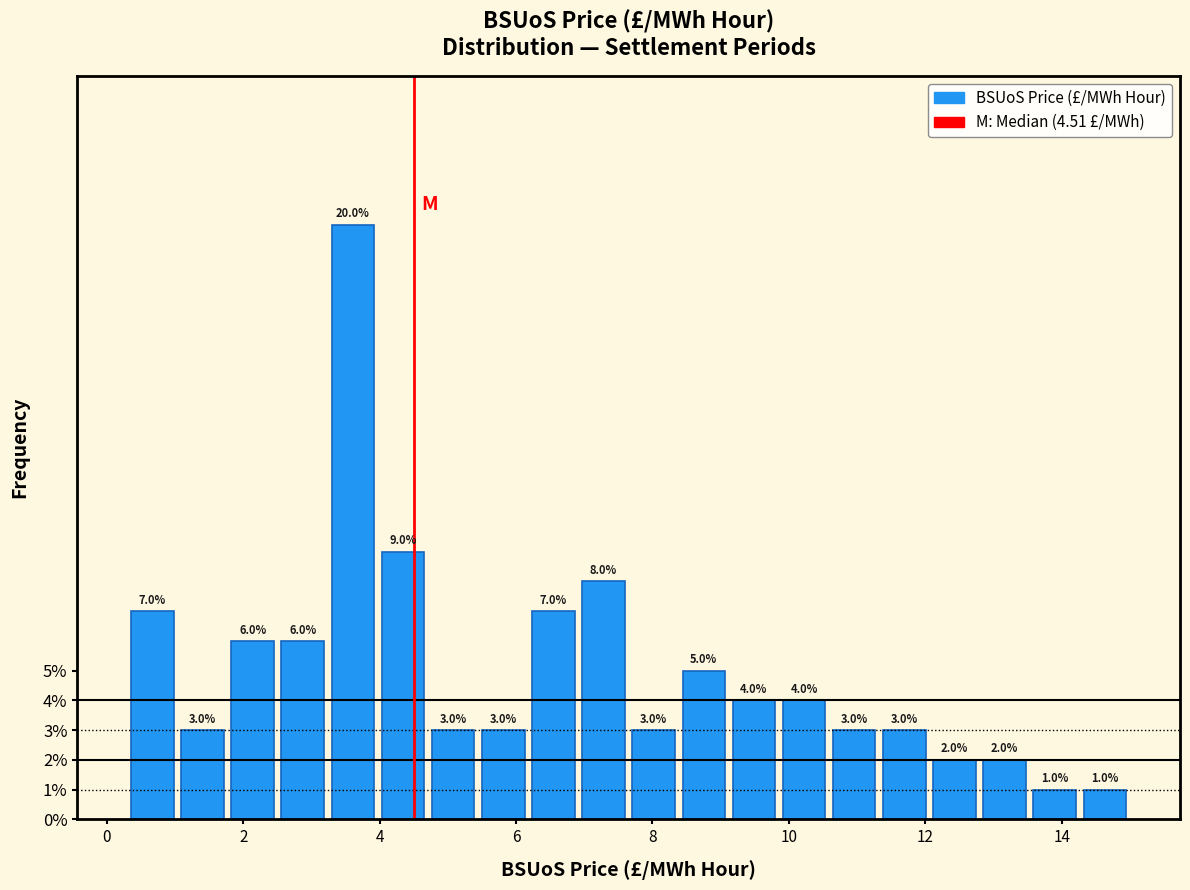

Read against the x-axis, roughly where is the centre of the tallest bar?

3.6